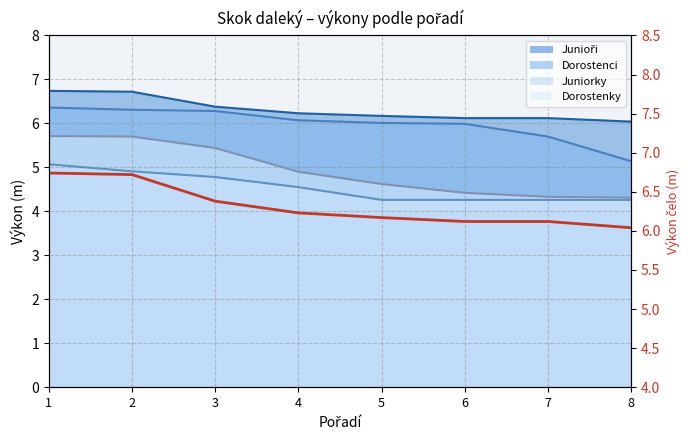

What is the sum of the values at 7 and 8?

12.2